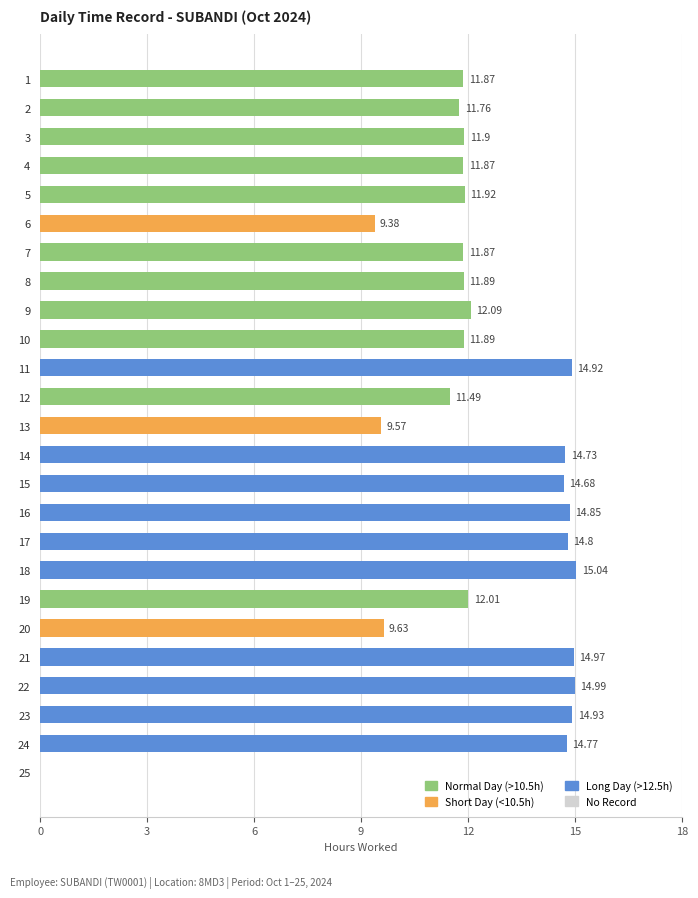

What is the greatest value displayed?

15.0